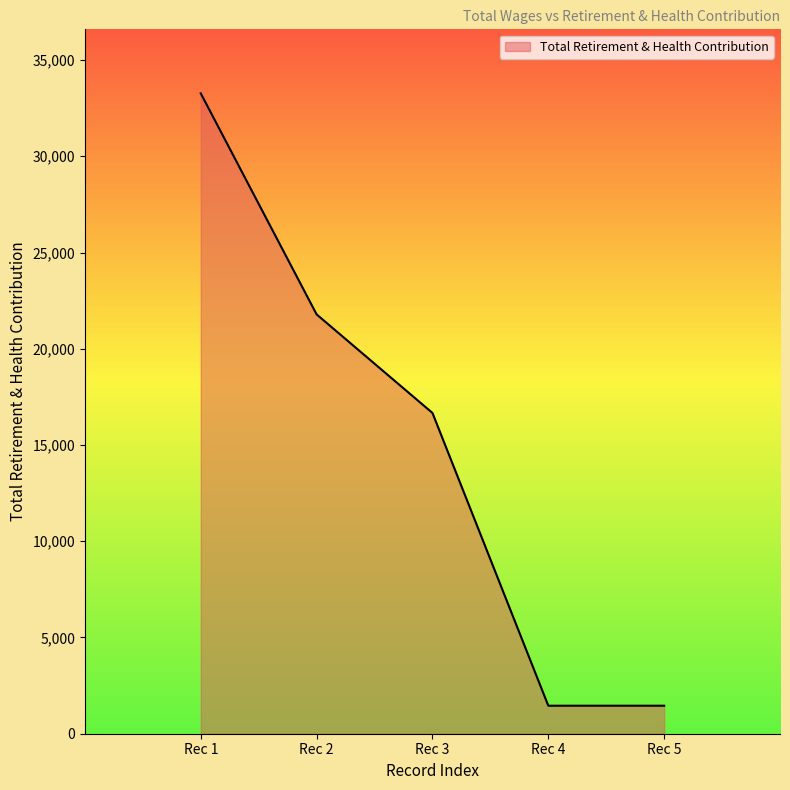

The value at Rec 3 is 24251. True or false?

False